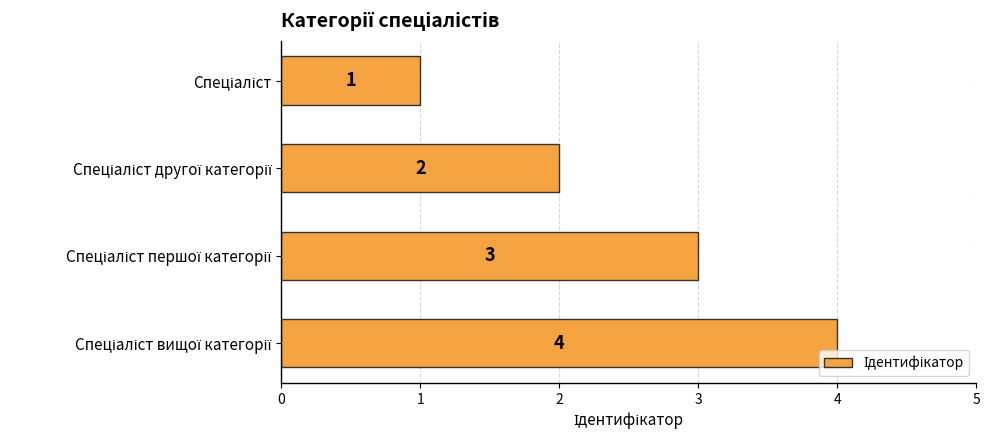

What is the minimum value shown in the chart?

1